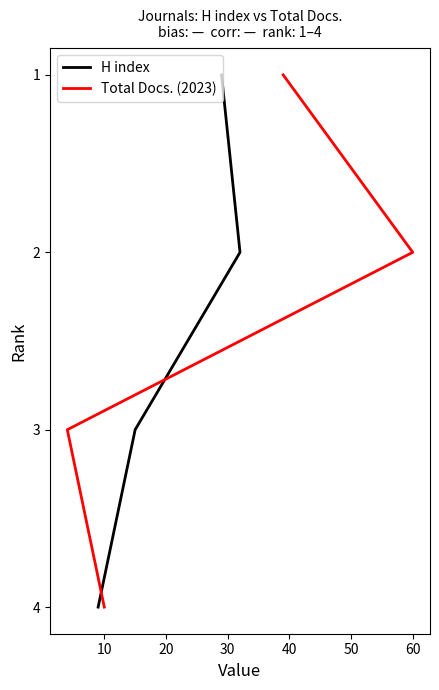

Does the chart display data point markers on the line(s)?

No